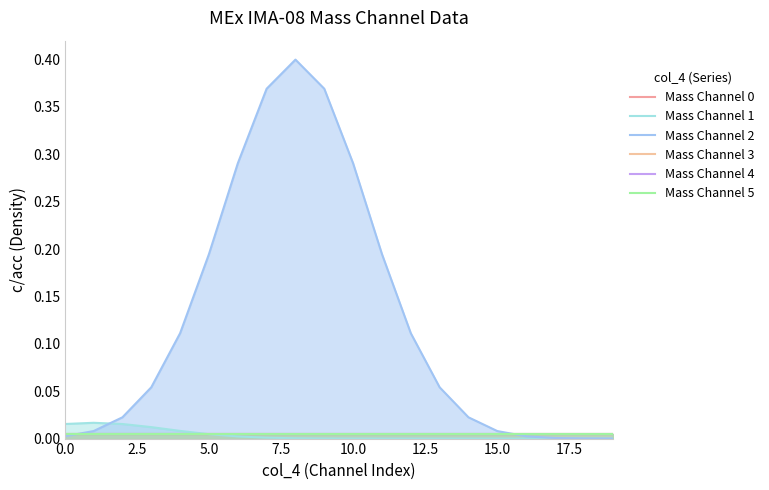

Reading left to right, transcribe all the data shown in this chart.

Mass Channel 0: 0.0	0.0	0.0	0.0	0.0	0.0	0.0	0.0	0.0	0.0	0.0	0.0	0.0	0.0	0.0	0.0	0.0	0.0	0.0	0.0
Mass Channel 1: 0.0	0.0	0.0	0.0	0.0	0.0	0.0	0.0	0.0	0.0	0.0	0.0	0.0	0.0	0.0	0.0	0.0	0.0	0.0	0.0
Mass Channel 2: 0.0	0.0	0.0	0.1	0.1	0.2	0.3	0.4	0.4	0.4	0.3	0.2	0.1	0.1	0.0	0.0	0.0	0.0	0.0	0.0
Mass Channel 3: 0.0	0.0	0.0	0.0	0.0	0.0	0.0	0.0	0.0	0.0	0.0	0.0	0.0	0.0	0.0	0.0	0.0	0.0	0.0	0.0
Mass Channel 4: 0.0	0.0	0.0	0.0	0.0	0.0	0.0	0.0	0.0	0.0	0.0	0.0	0.0	0.0	0.0	0.0	0.0	0.0	0.0	0.0
Mass Channel 5: 0.0	0.0	0.0	0.0	0.0	0.0	0.0	0.0	0.0	0.0	0.0	0.0	0.0	0.0	0.0	0.0	0.0	0.0	0.0	0.0